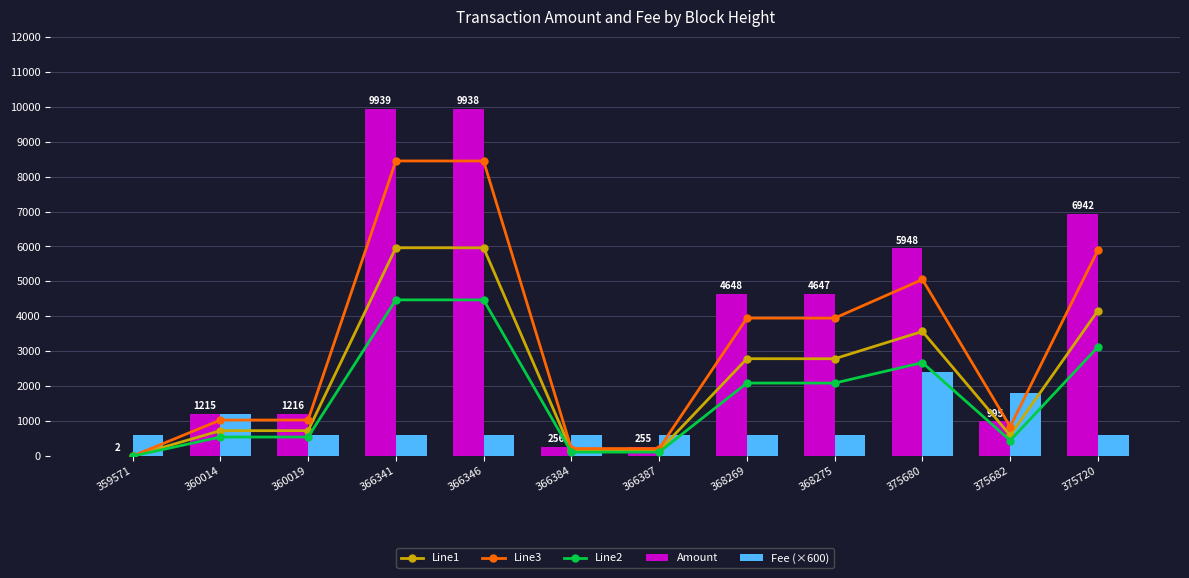

What is the sum of the Line1 values at 375720 and 368275?

6953.4